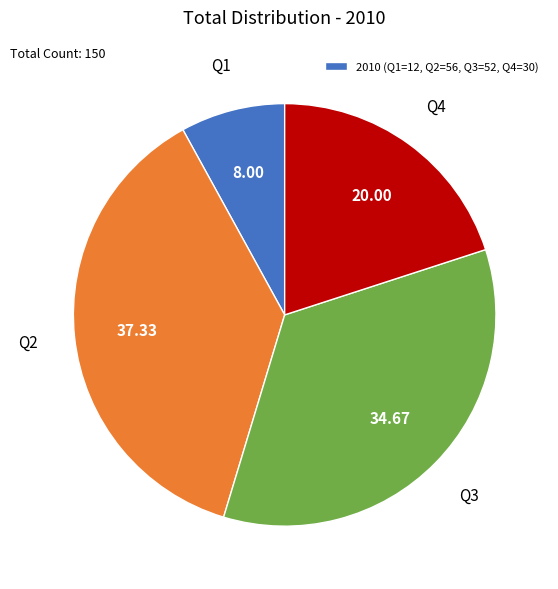

Is there a majority slice in this chart?

No